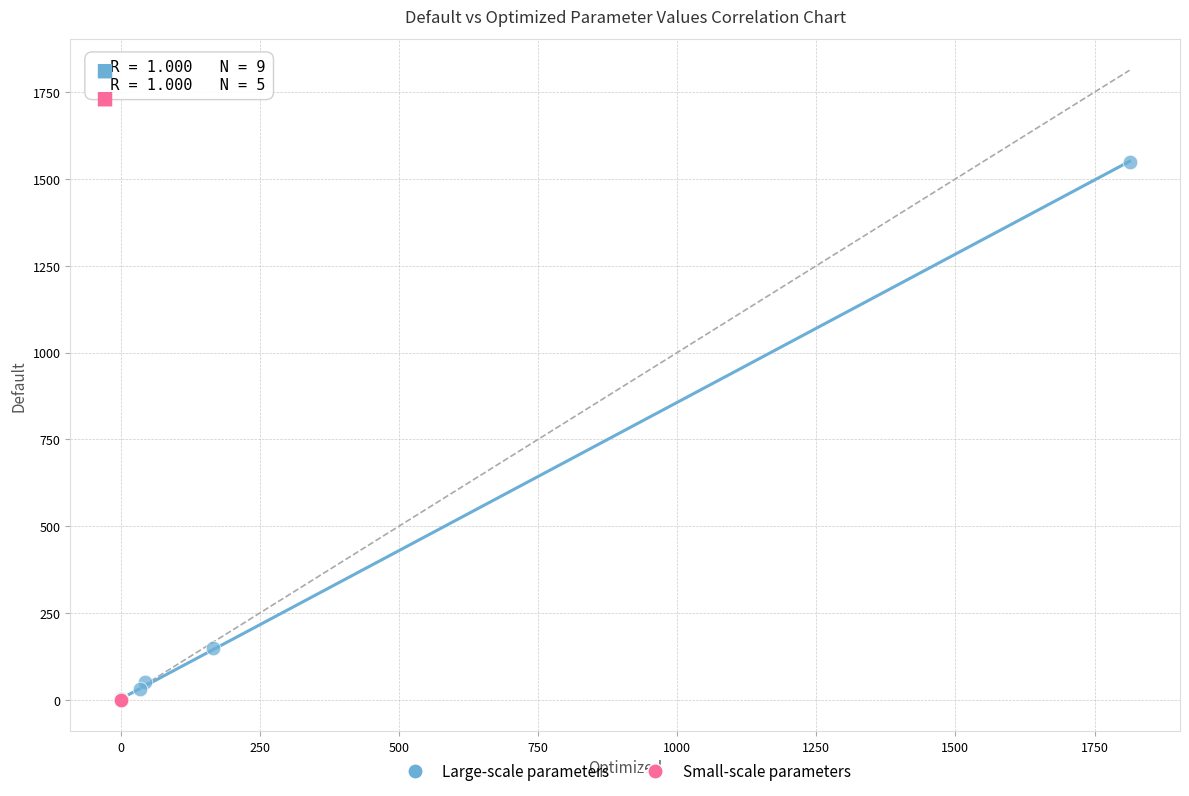

Which series reaches the maximum Y coordinate?

Large-scale parameters